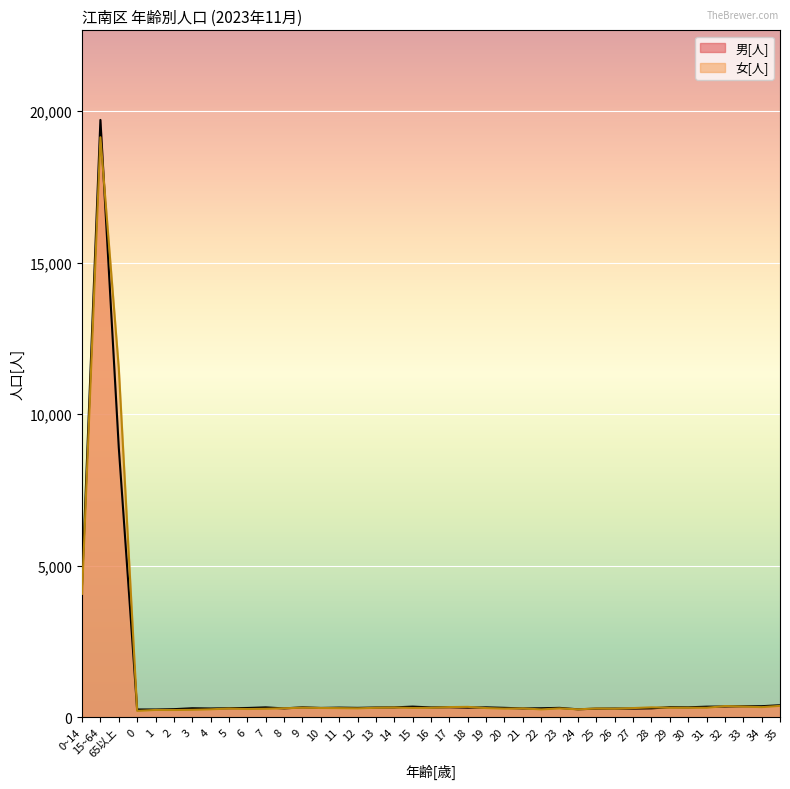

What is the label of the 4th point from the right?

32